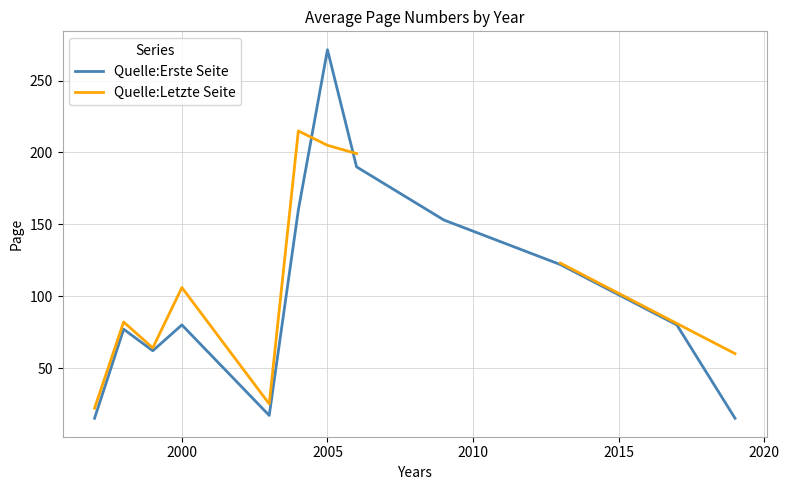

What is the lowest value of the Quelle:Erste Seite series?

15.0